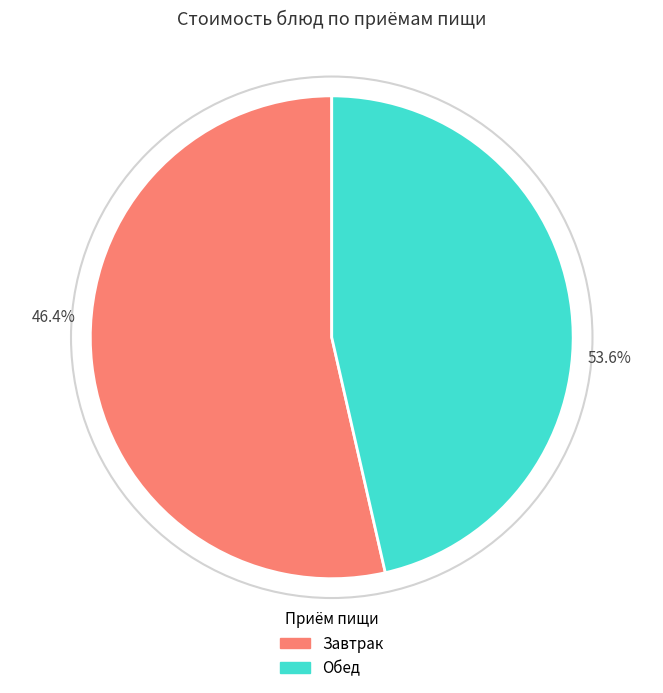

Is Хлеб пшеничный the majority of the pie?

No